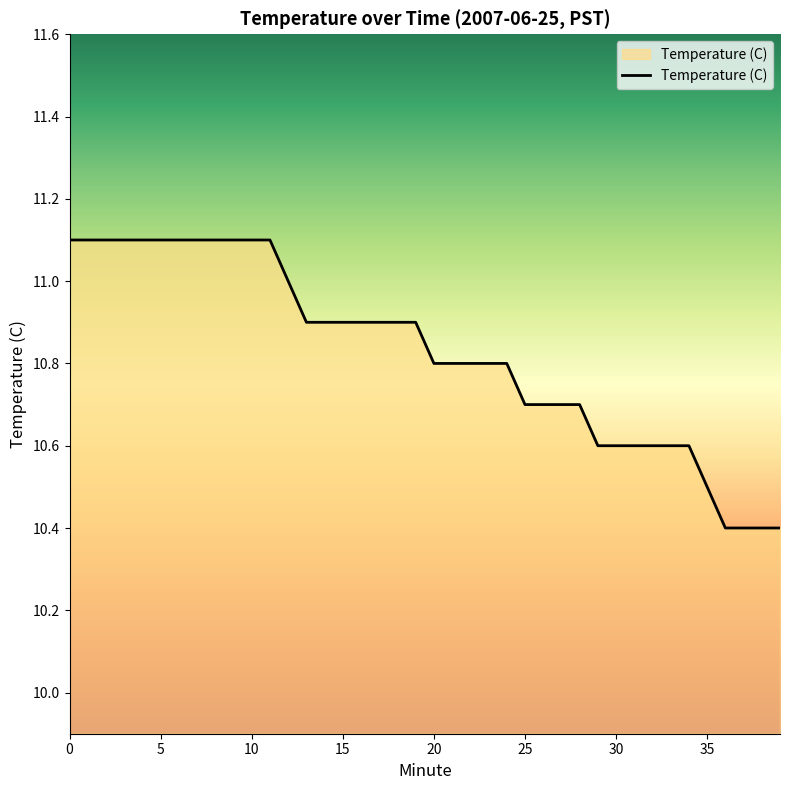

What is the smallest value displayed?

10.4